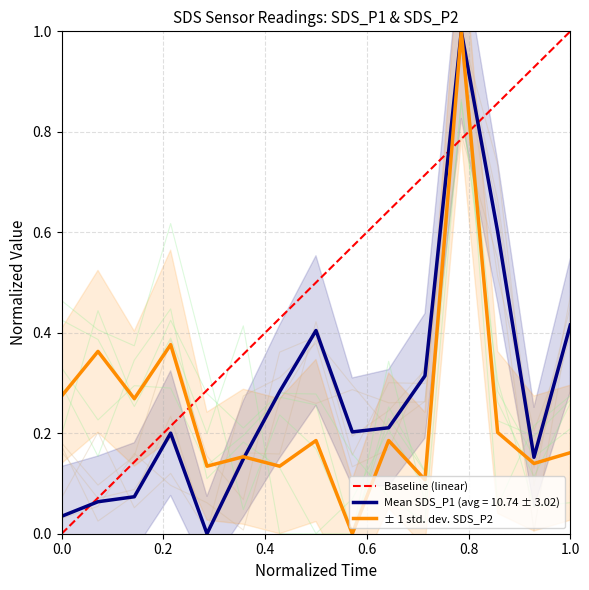

True or false: SDS_P1 has more than 1 interior local peaks.

True